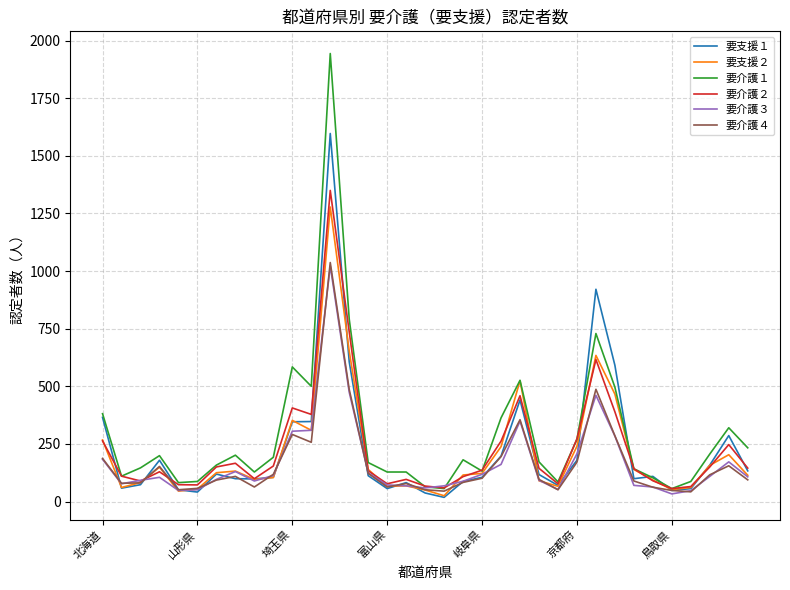

What is the difference between the second highest and minimum values in the 要介護１ series?

735